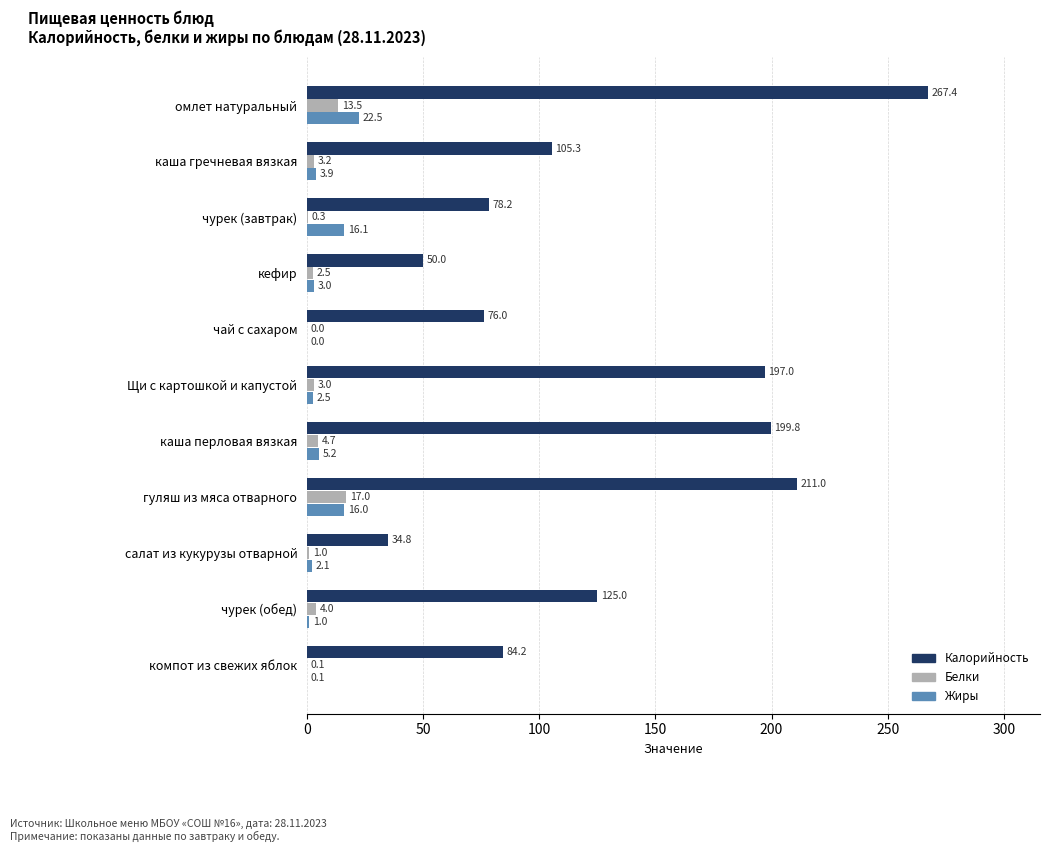

Which category has the highest value across all series?

омлет натуральный